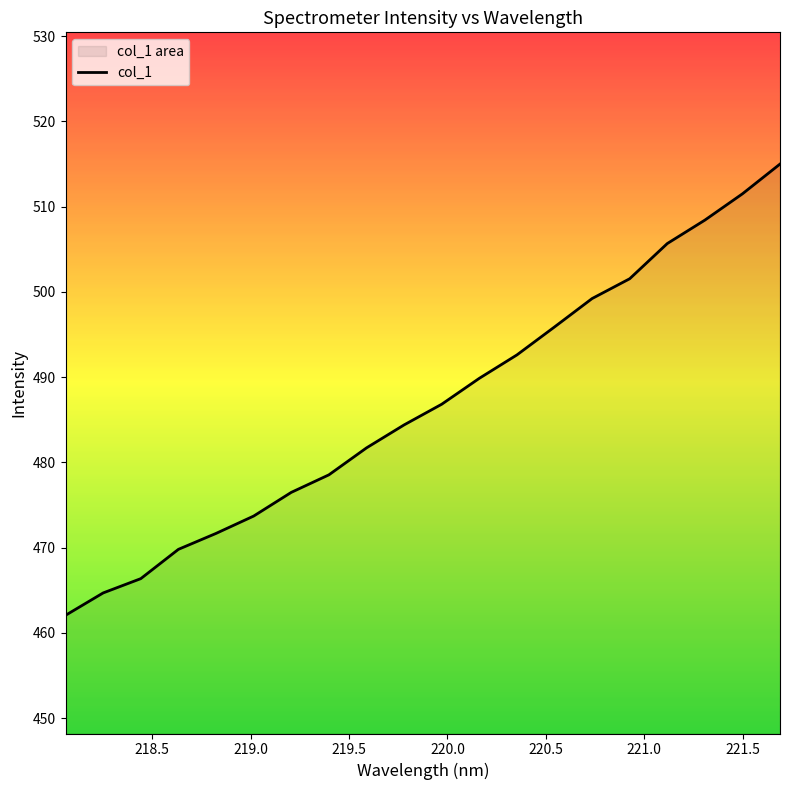

What is the difference between the maximum and minimum values?

52.9